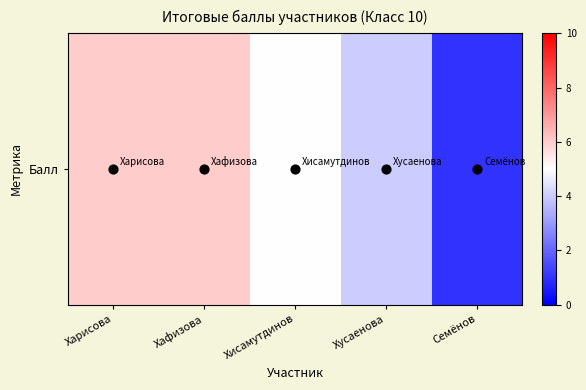

What is the sum of the values at Харисова and Хисамутдинов?

11